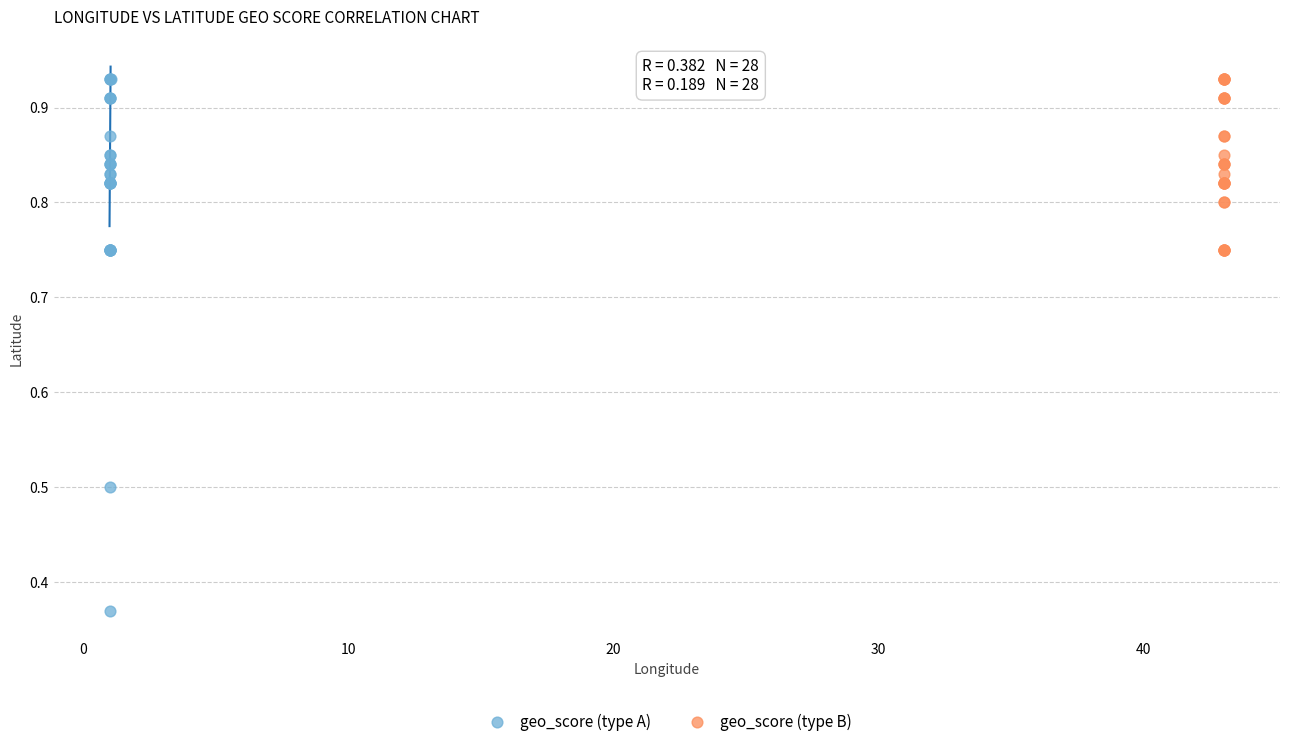

What are all the series names shown in the legend?

geo_score (type A), geo_score (type B)